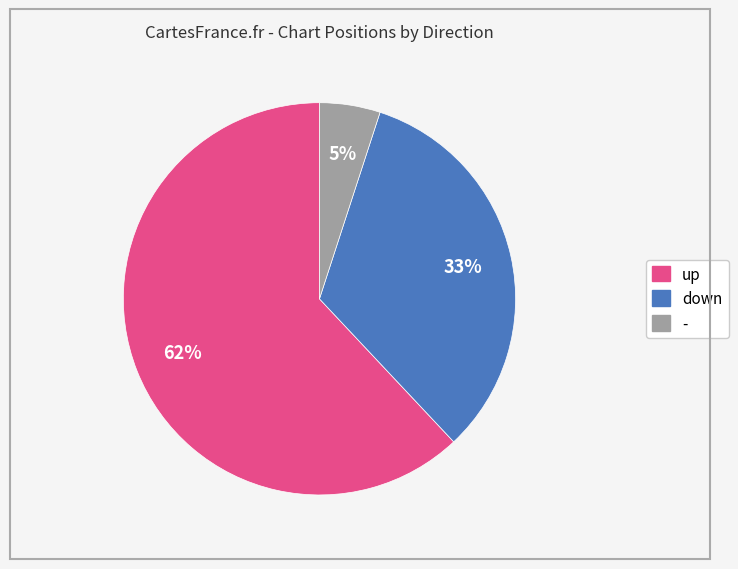

Which slice is the smallest?

-